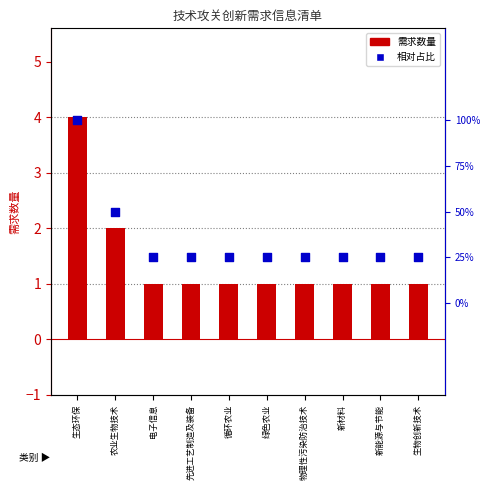

What is the total value across all series at 生物创新技术?

1.2